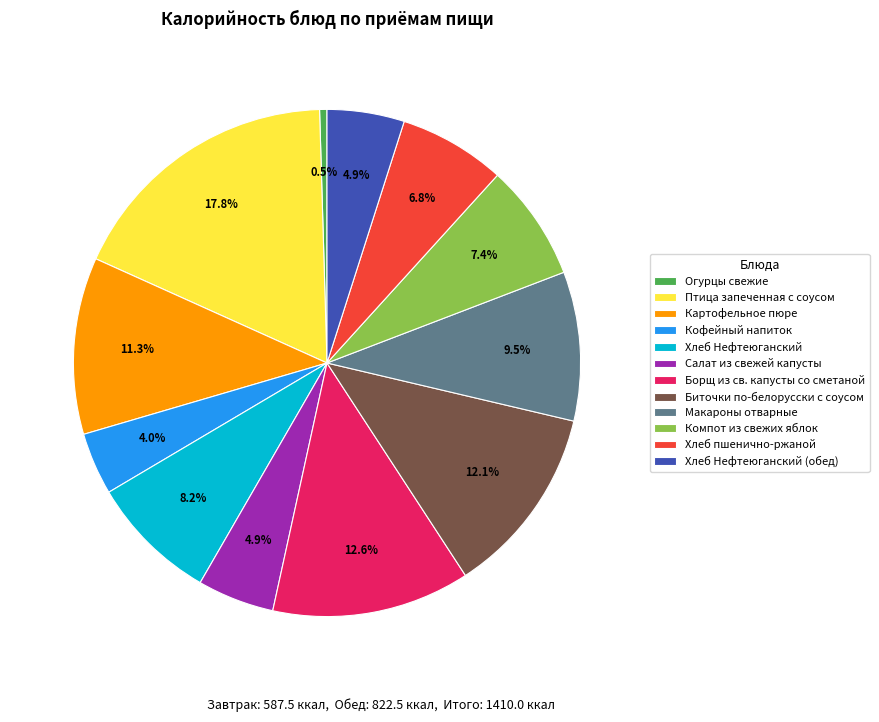

How many slices are in this pie chart?

12